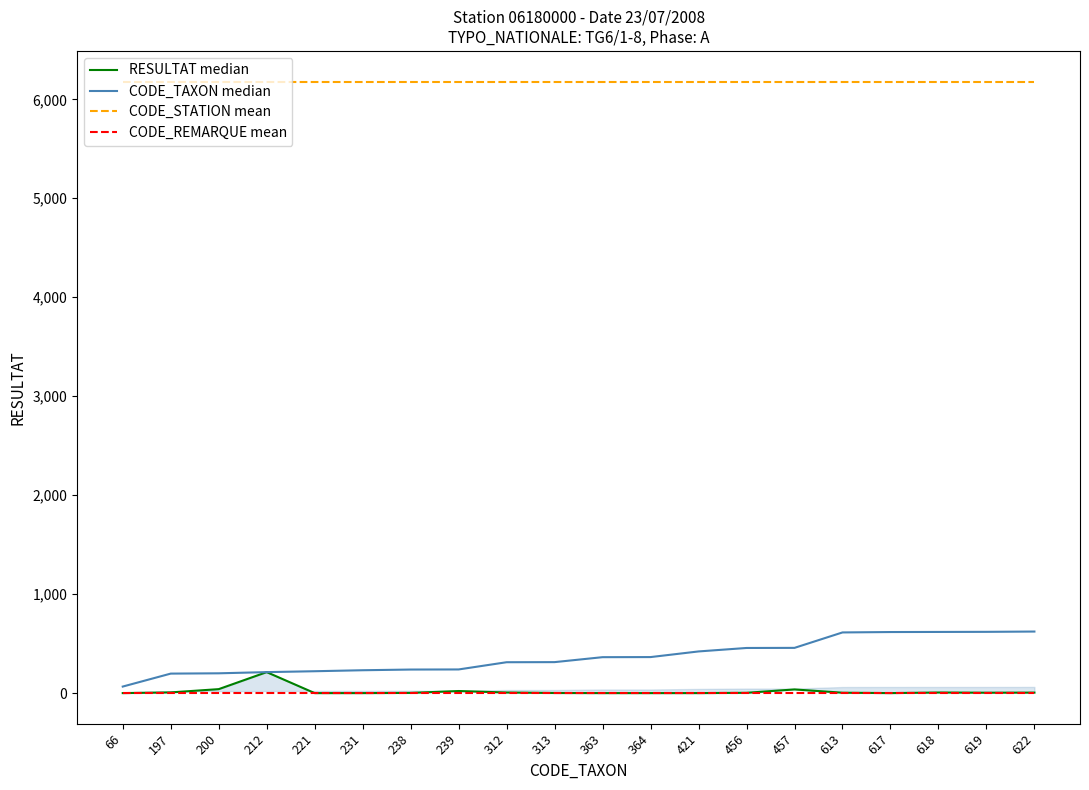

What is the difference between the highest and lowest values at 619?

6179